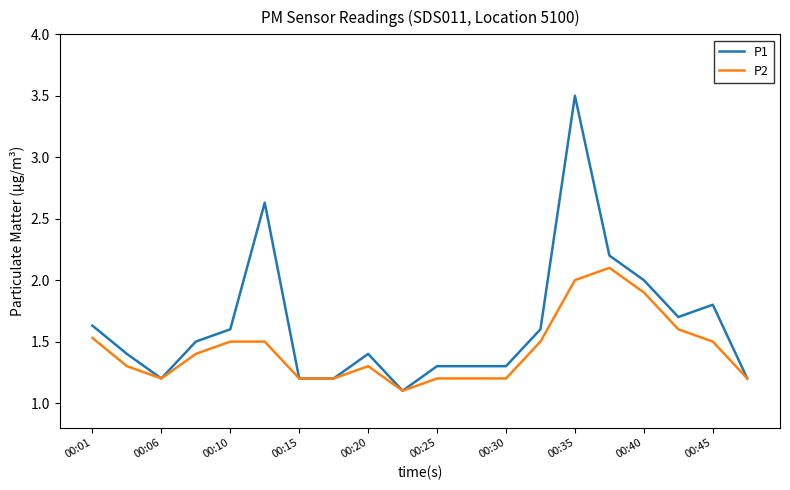

Which series has the widest spread of values?

P1